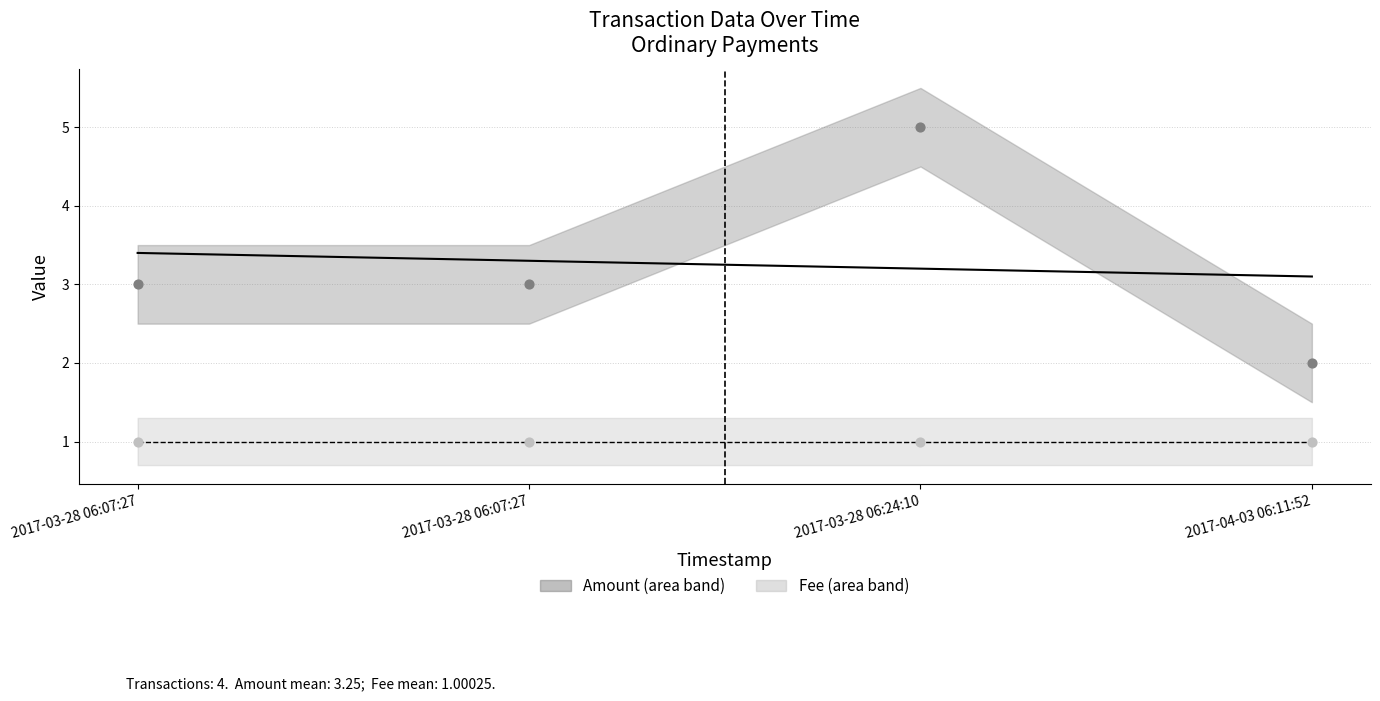

Which series has the largest Y range (max minus min)?

Amount